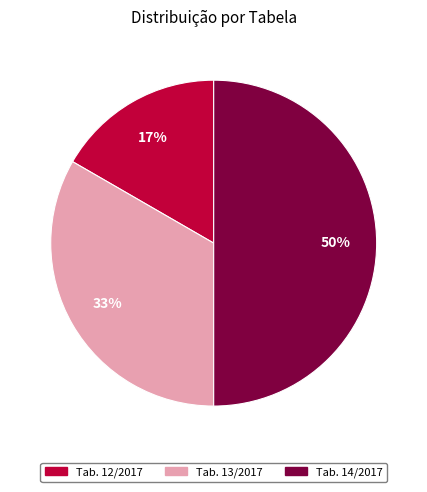

Combined, do Tab. 12/2017 and Tab. 14/2017 account for over 50%?

Yes